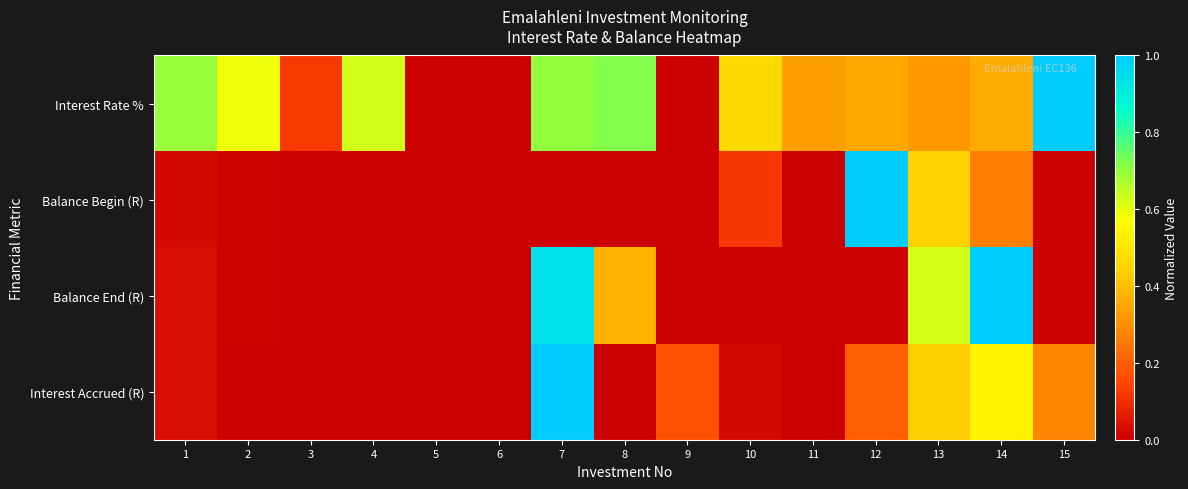

At 2, list the series in order from smallest to largest.

Interest Accrued (R), Balance Begin (R), Balance End (R), Interest Rate %